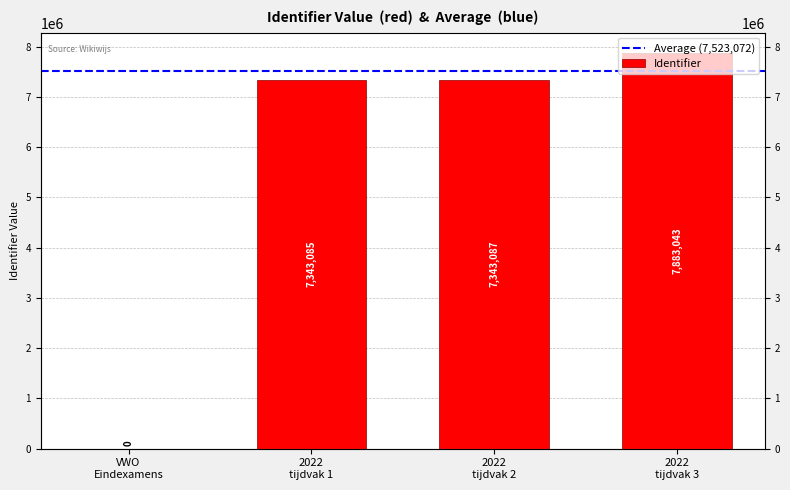

What is the difference between the maximum and minimum values?

7883043